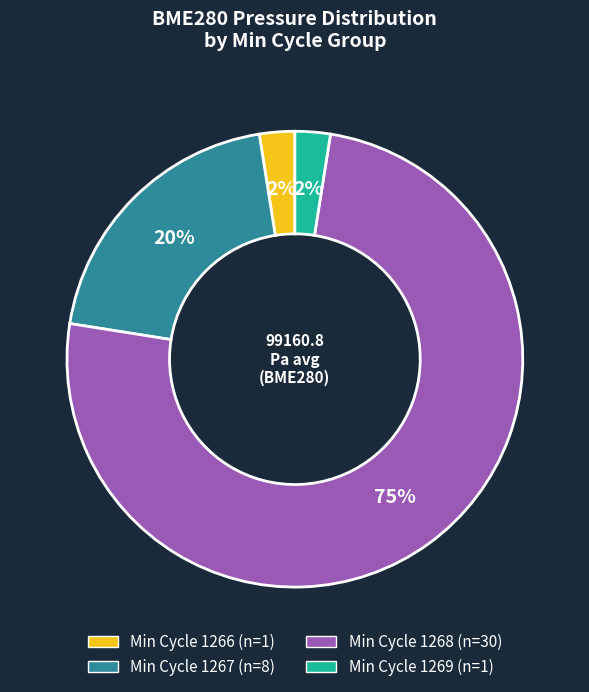

To the nearest percent, what is the average slice percentage?

25%